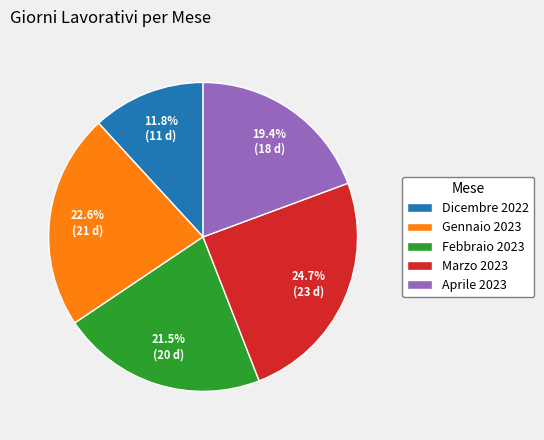

To the nearest percent, what portion does Aprile 2023 represent?

19%